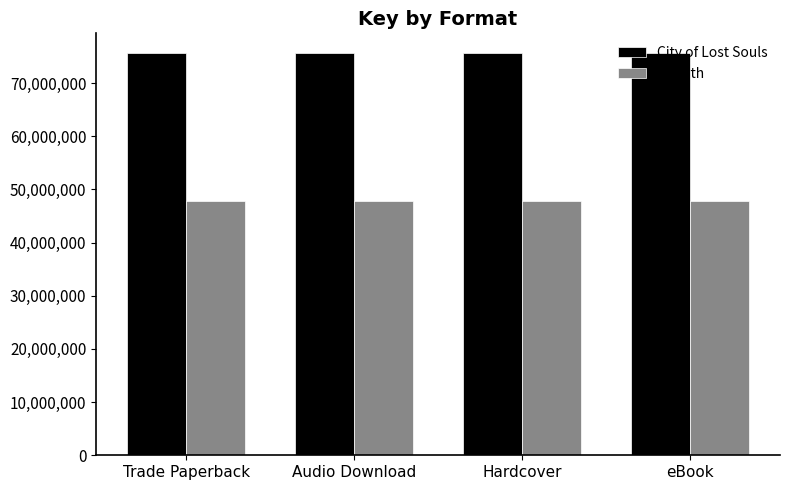

What is the average value of the Goliath series?

47860821